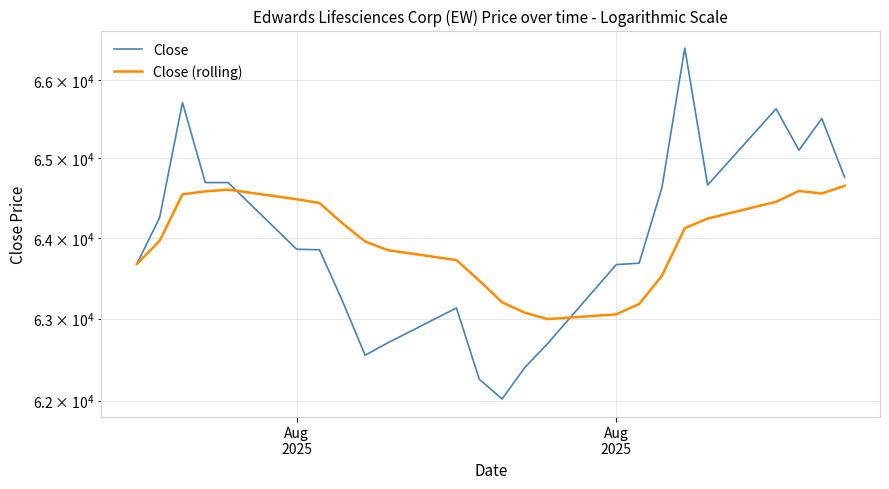

Which series has the largest total across all categories?

Close